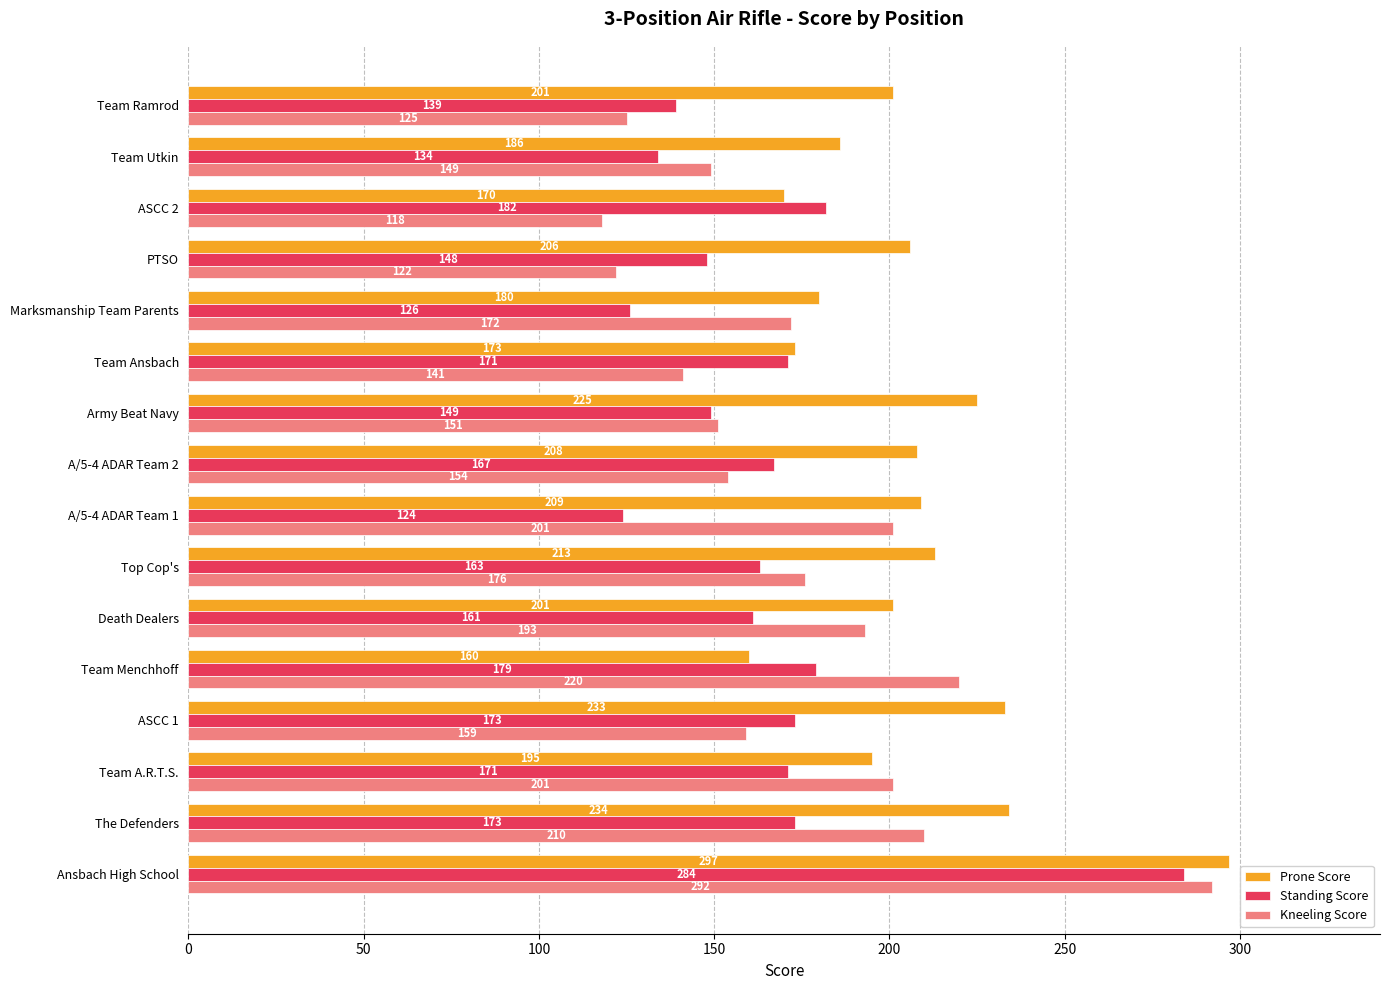

Which series has the widest spread of values?

Kneeling Score